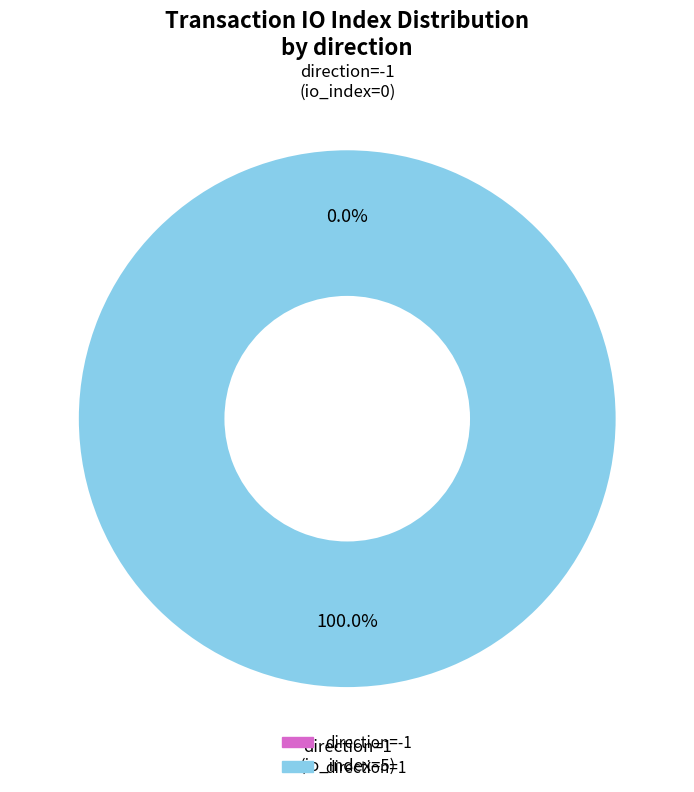

To the nearest percent, what is the combined percentage of direction=-1 (io_index=0) and direction=1 (io_index=5)?

100%